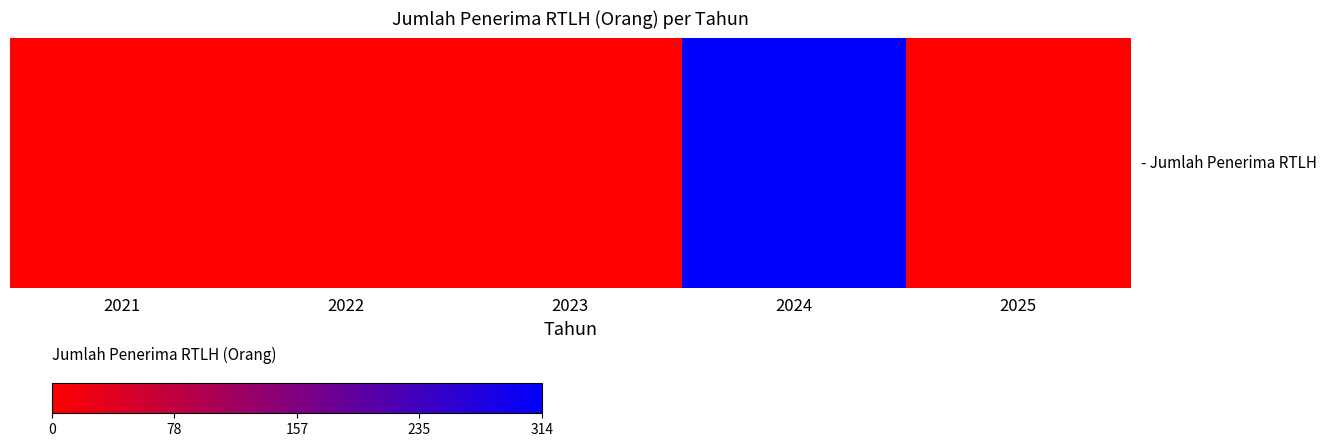

Reading left to right, transcribe all the data shown in this chart.

2021=0	2022=0	2023=0	2024=314	2025=0